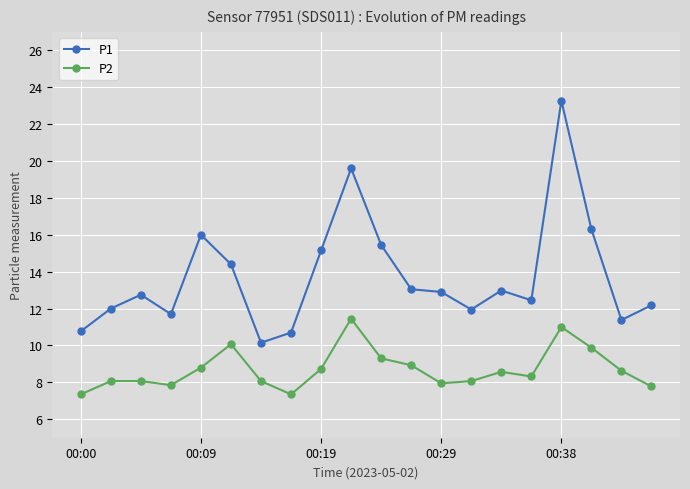

True or false: P1 and P2 intersect in this chart.

False